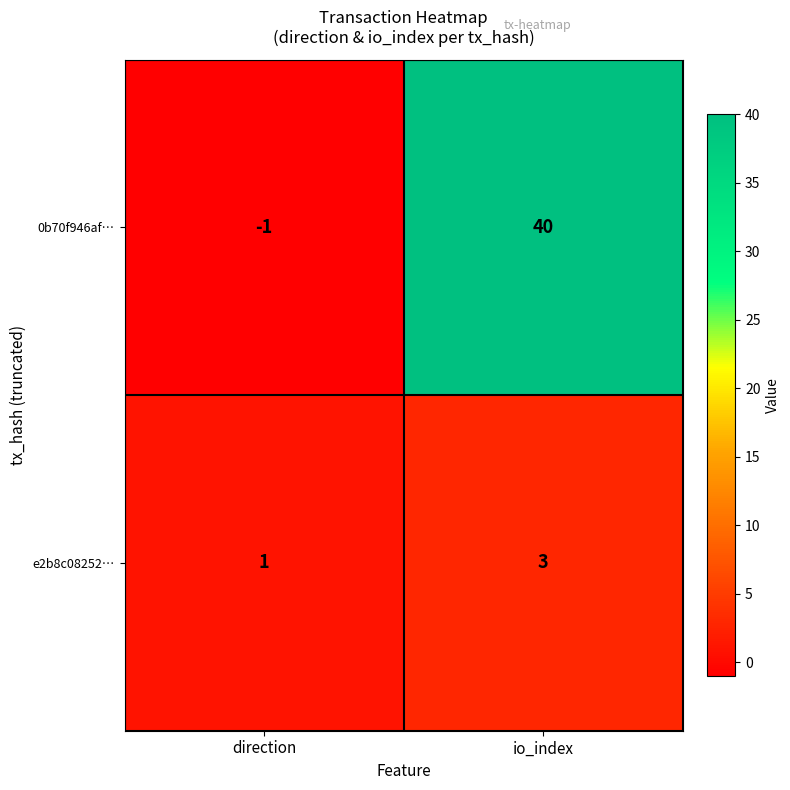

The e2b8c08252… series shows 0 at direction. True or false?

False